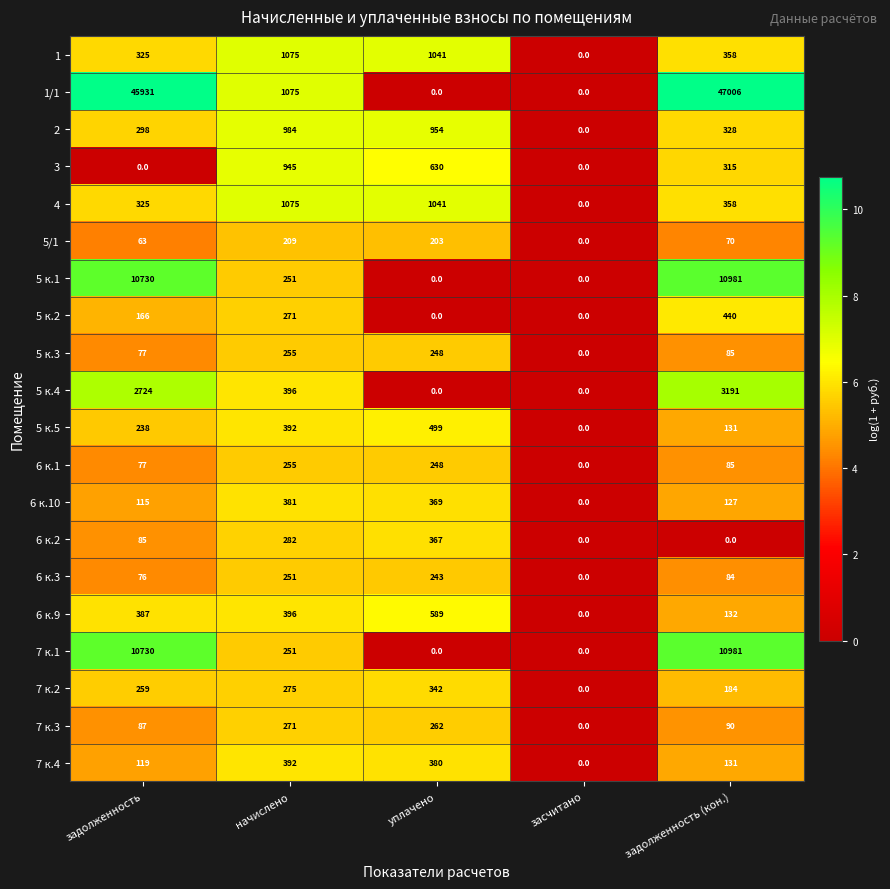

Which series has the largest range (max minus min)?

1/1